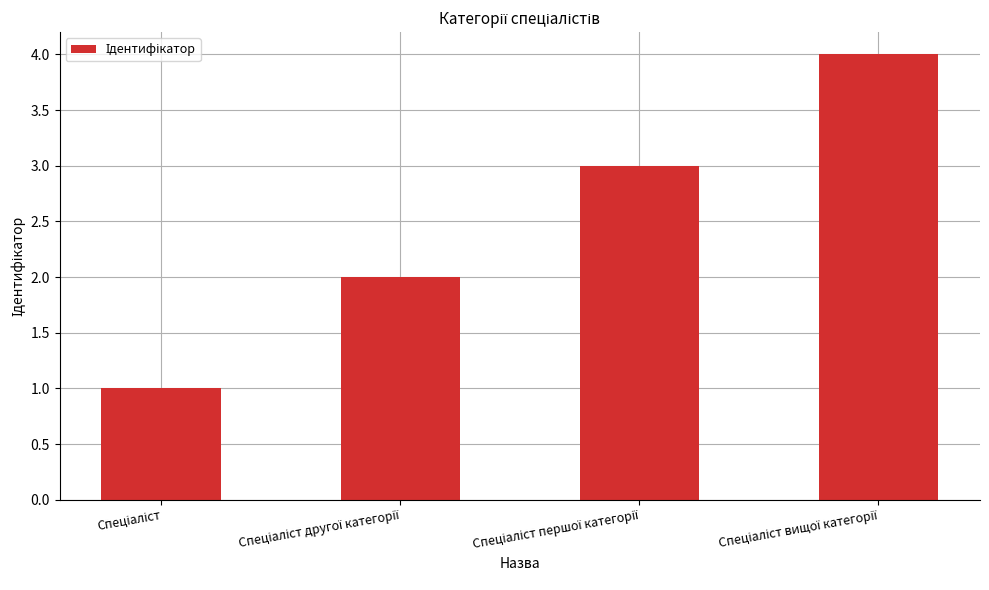

What is the sum of all values?

10